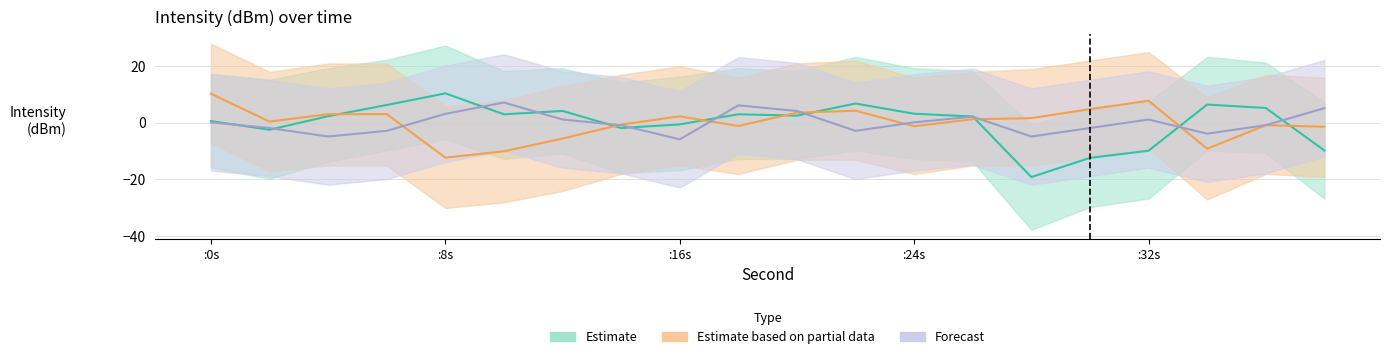

At how many categories does at least one series exceed 4?

13